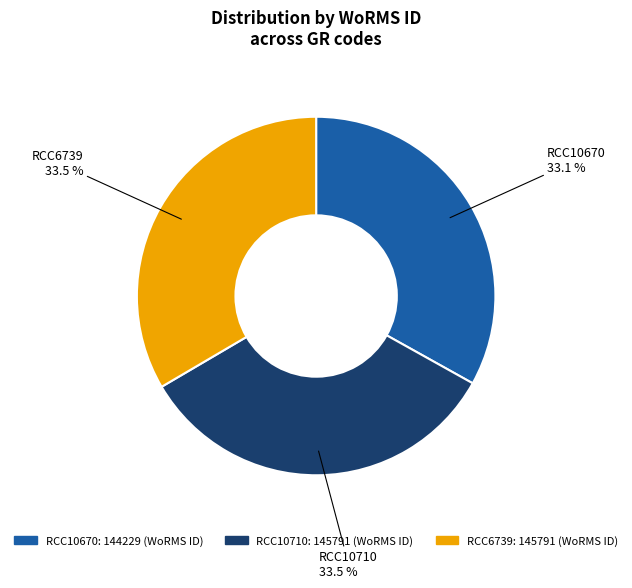

Count the number of slices in the pie.

3